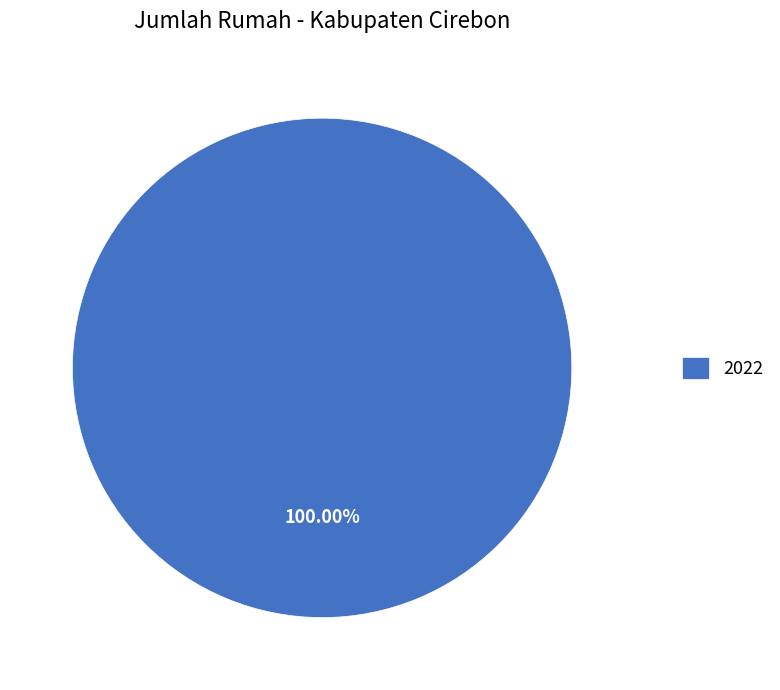

The 2022 slice represents 94% of the pie. True or false?

False